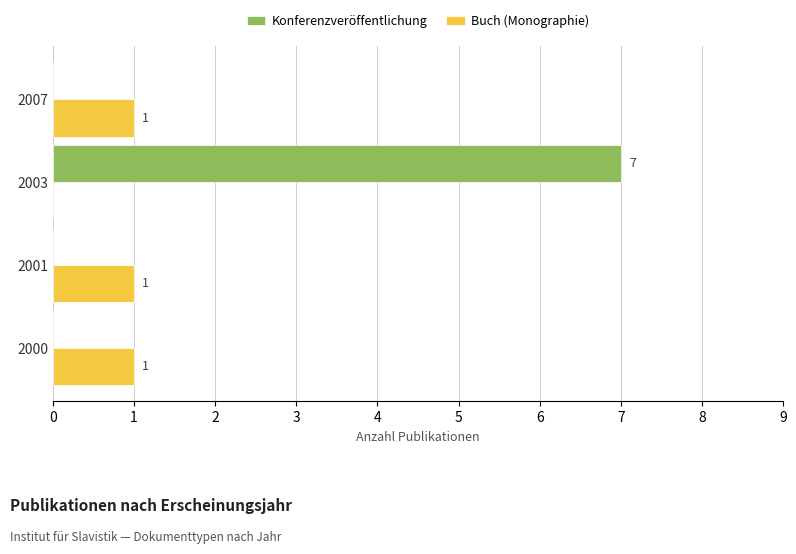

At which category is the sum across all series the highest?

2003